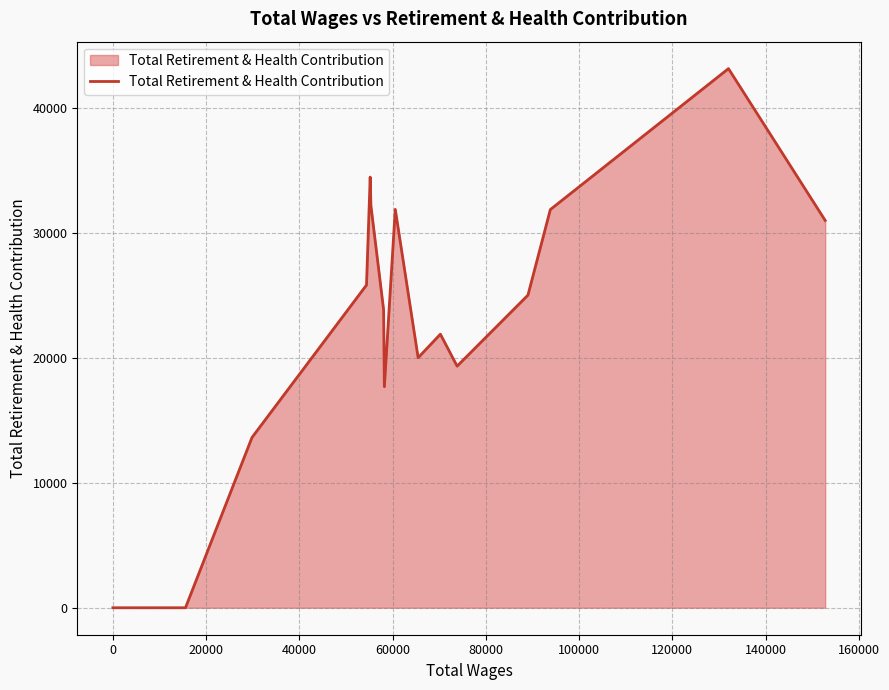

What is the greatest value displayed?

43172